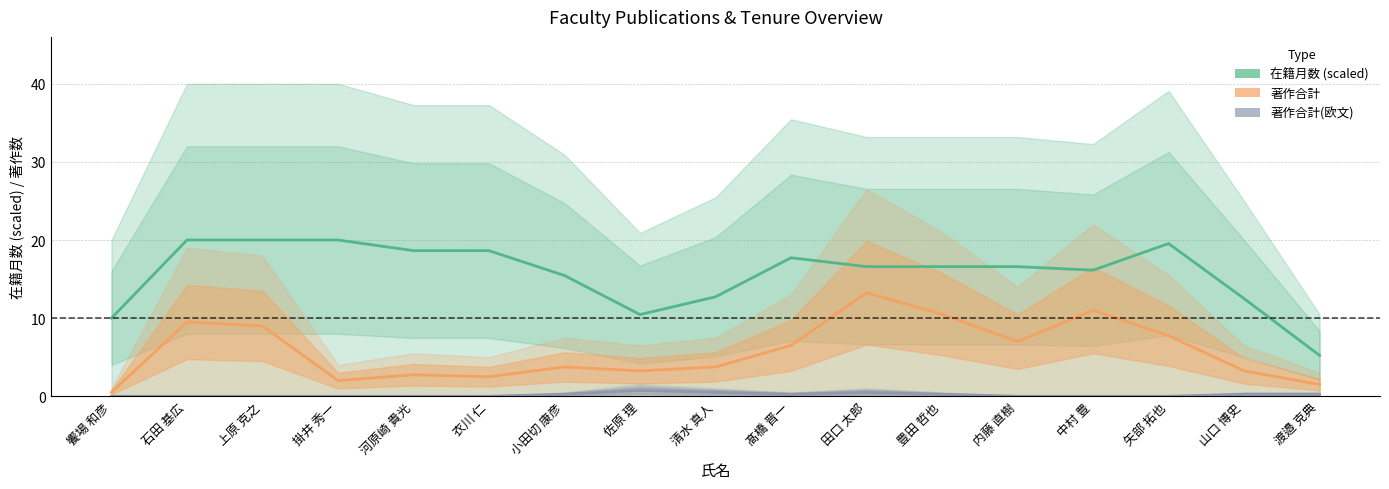

Count the number of categories in the chart.

17